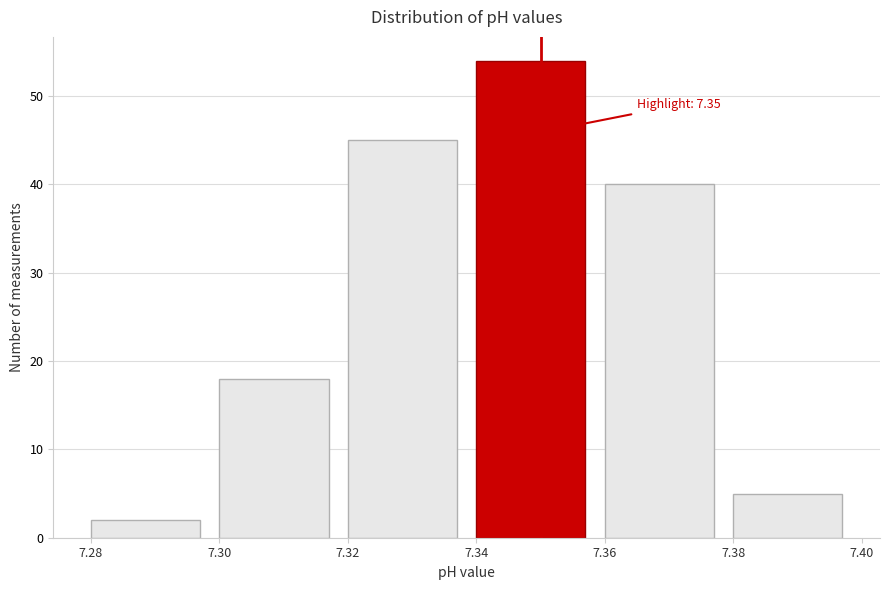

Which range on the x-axis has the tallest bar?

7.34 to 7.36